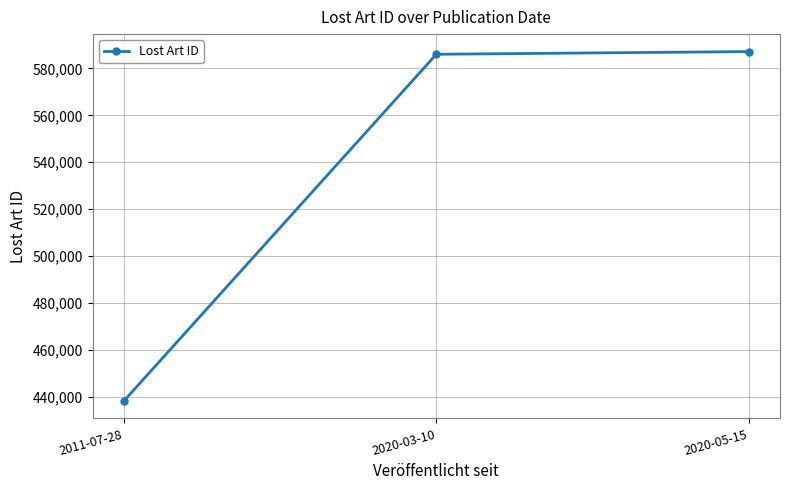

At which label is the value closest to 512672?

2020-03-10